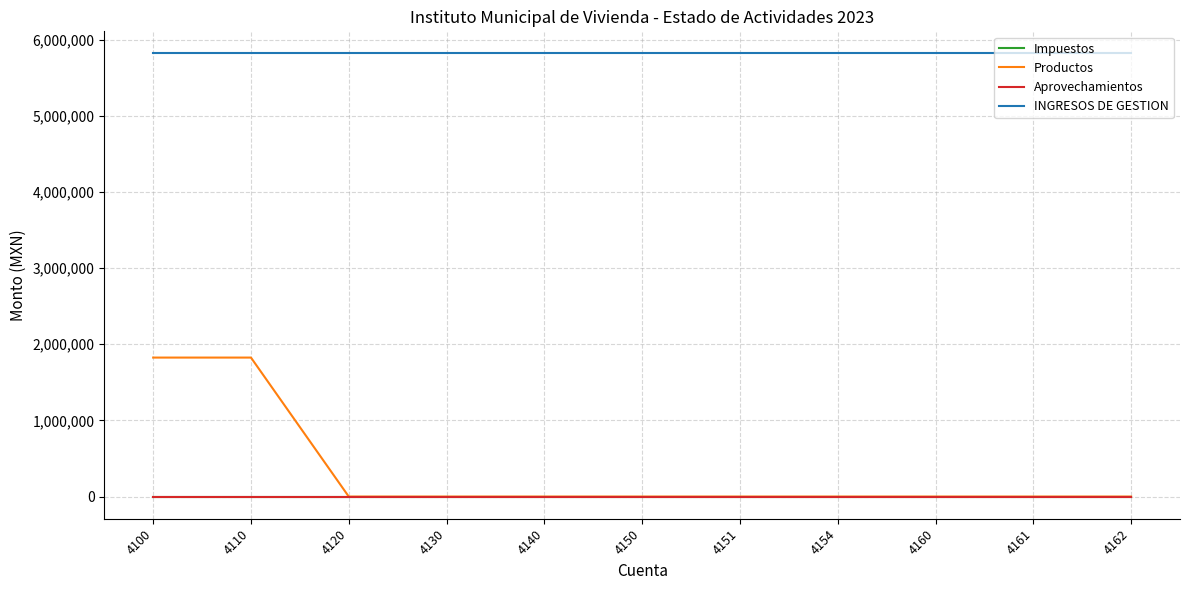

Does the chart have visible grid lines?

Yes